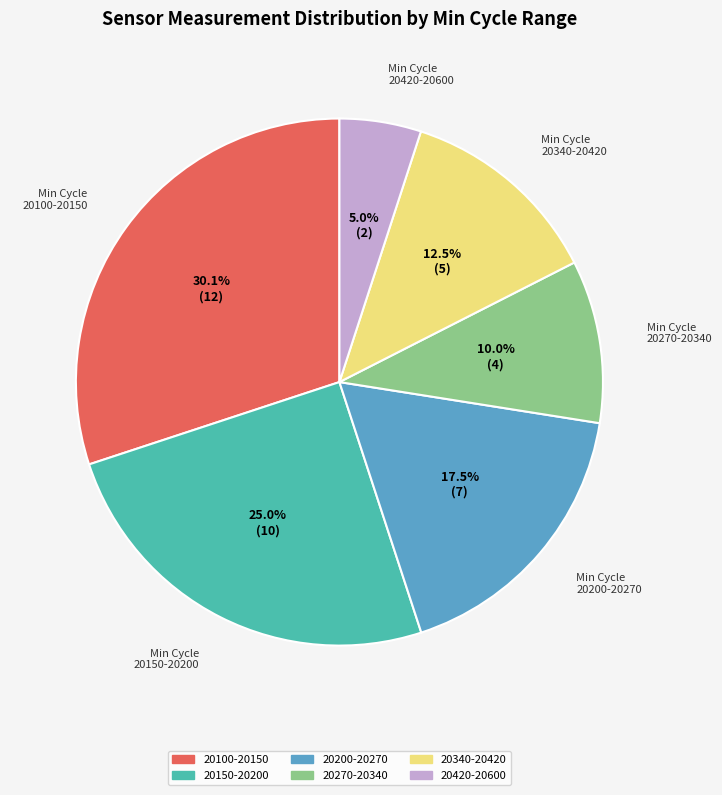

Does 20340-20420 represent more than half of the total?

No